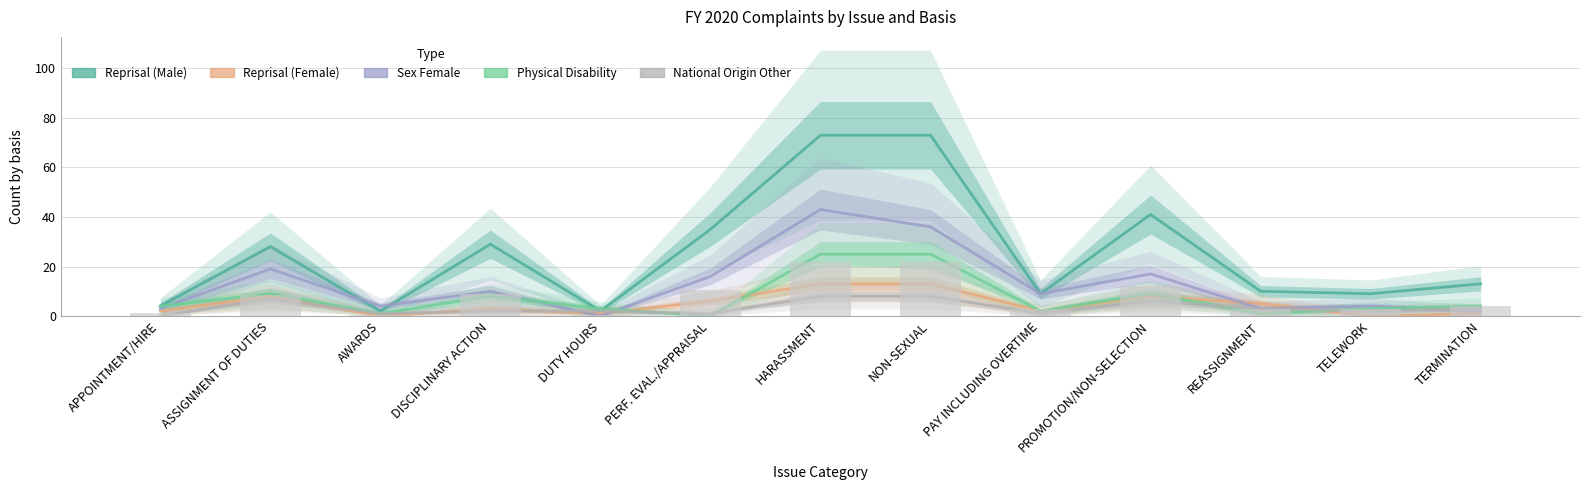

At which category is the sum across all series the highest?

HARASSMENT